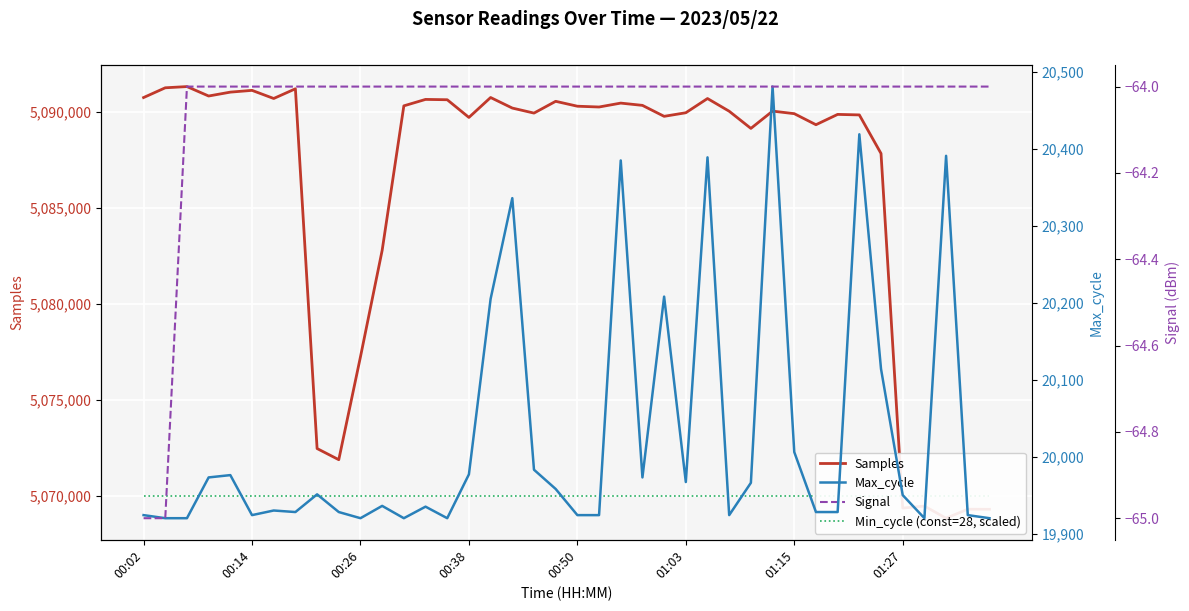

Does the chart display data point markers on the line(s)?

No